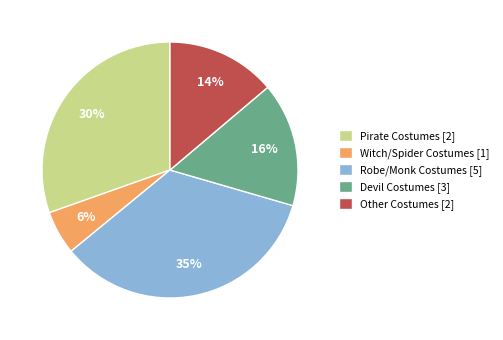

To the nearest percent, what is the difference between the largest and smallest slice percentages?

29%